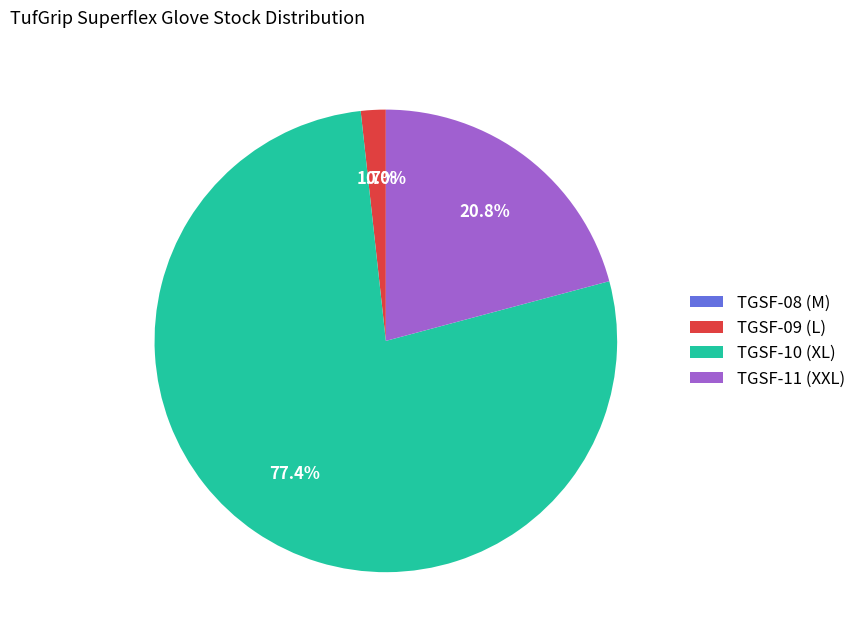

How many slices are in this pie chart?

4